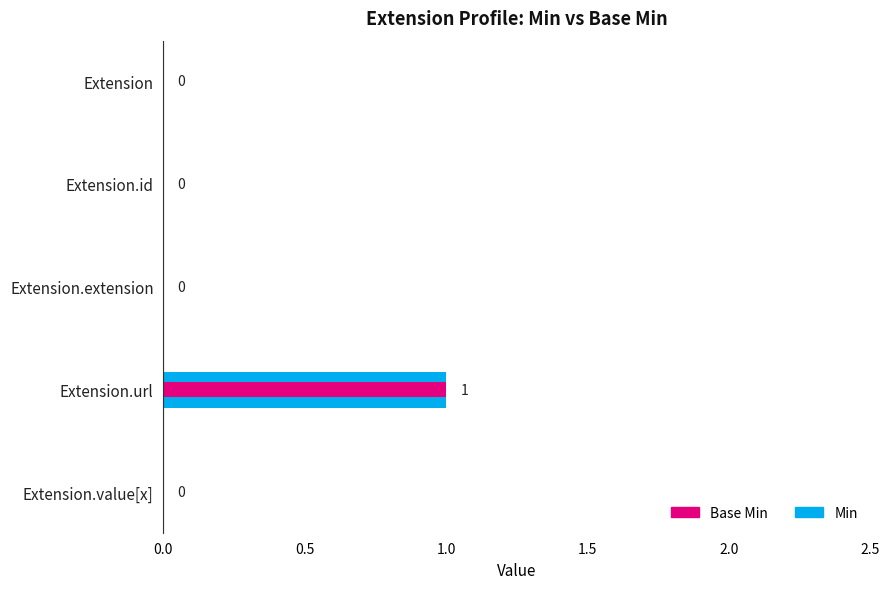

Reading left to right, transcribe all the data shown in this chart.

Min: 0	0	0	1	0
Base Min: 0	0	0	1	0